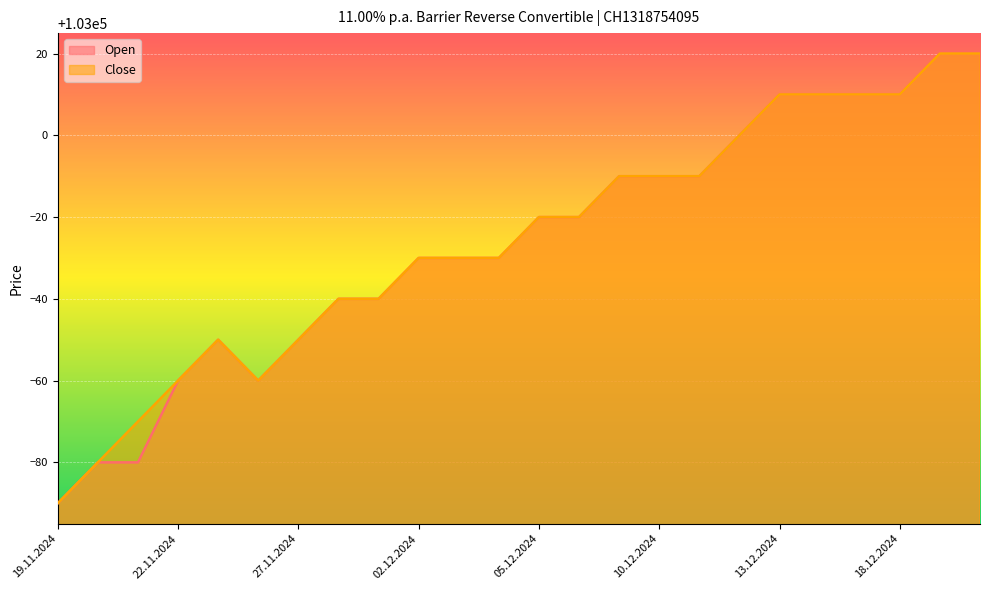

Reading left to right, what are all the values shown in this chart?

Open: 102910	102920	102920	102940	102950	102940	102950	102960	102960	102970	102970	102970	102980	102980	102990	102990	102990	103000	103010	103010	103010	103010	103020	103020
Close: 102910	102920	102930	102940	102950	102940	102950	102960	102960	102970	102970	102970	102980	102980	102990	102990	102990	103000	103010	103010	103010	103010	103020	103020